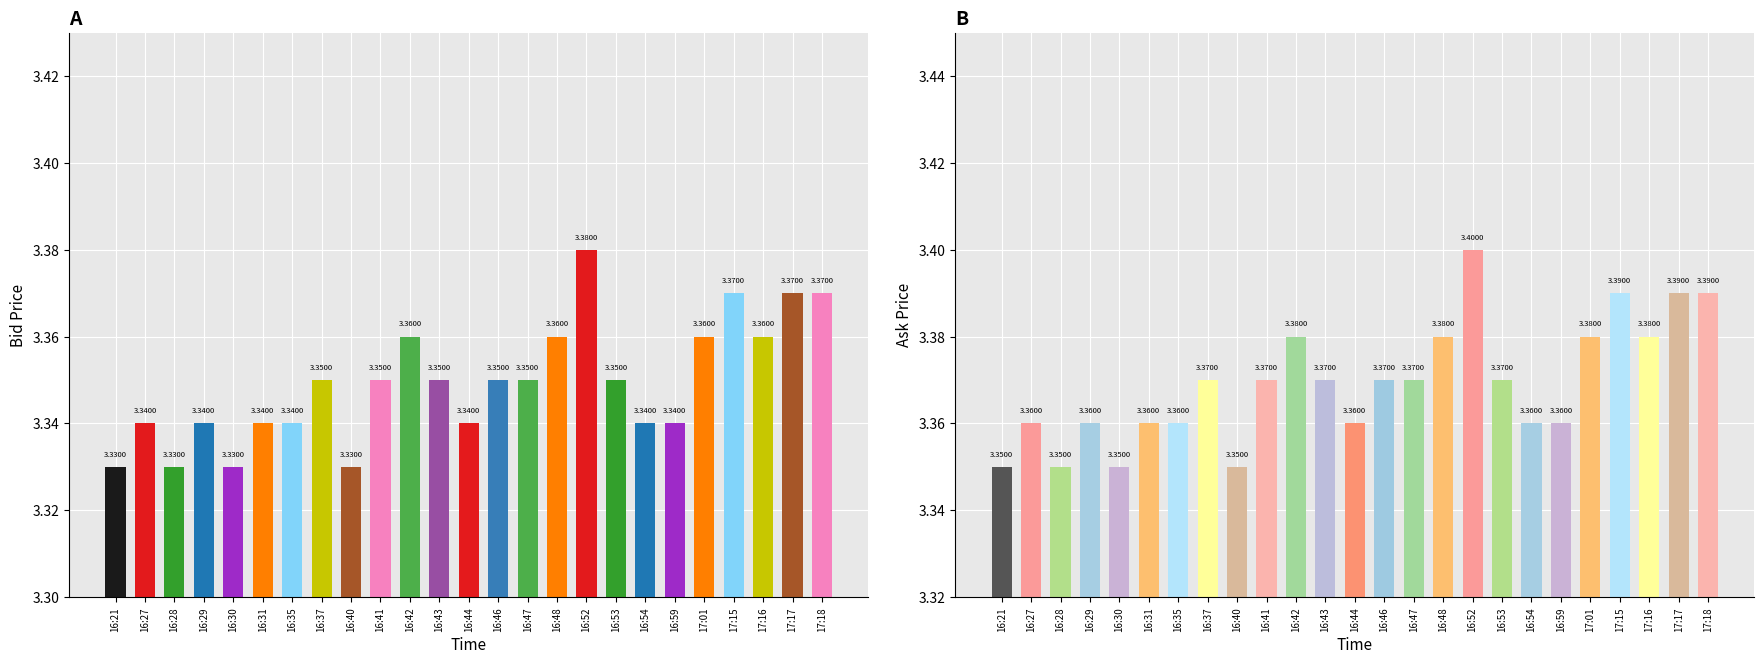

The value of Ask at 16:44 is 3.4. True or false?

True